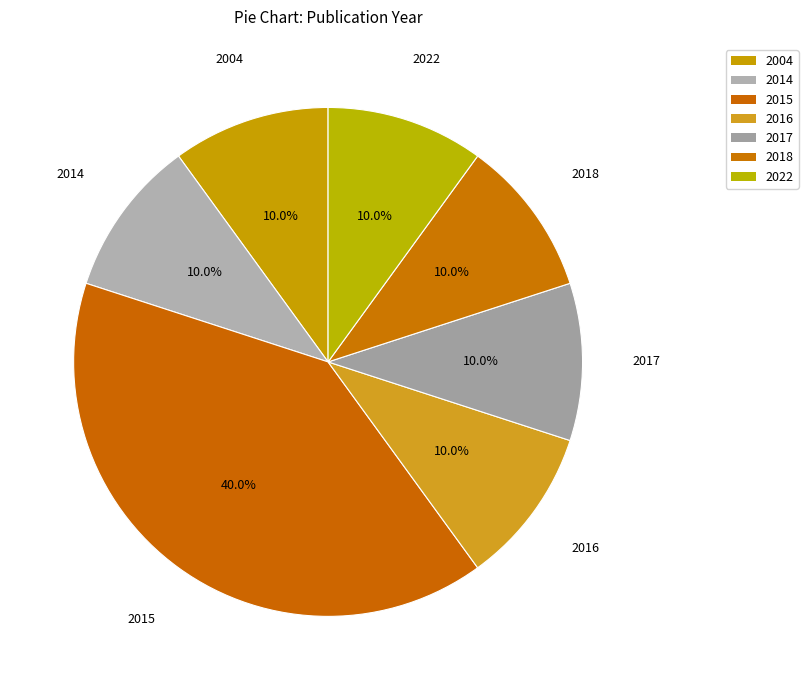

Rank the categories by value from highest to lowest.

2015, 2014, 2016, 2017, 2018, 2022, 2004